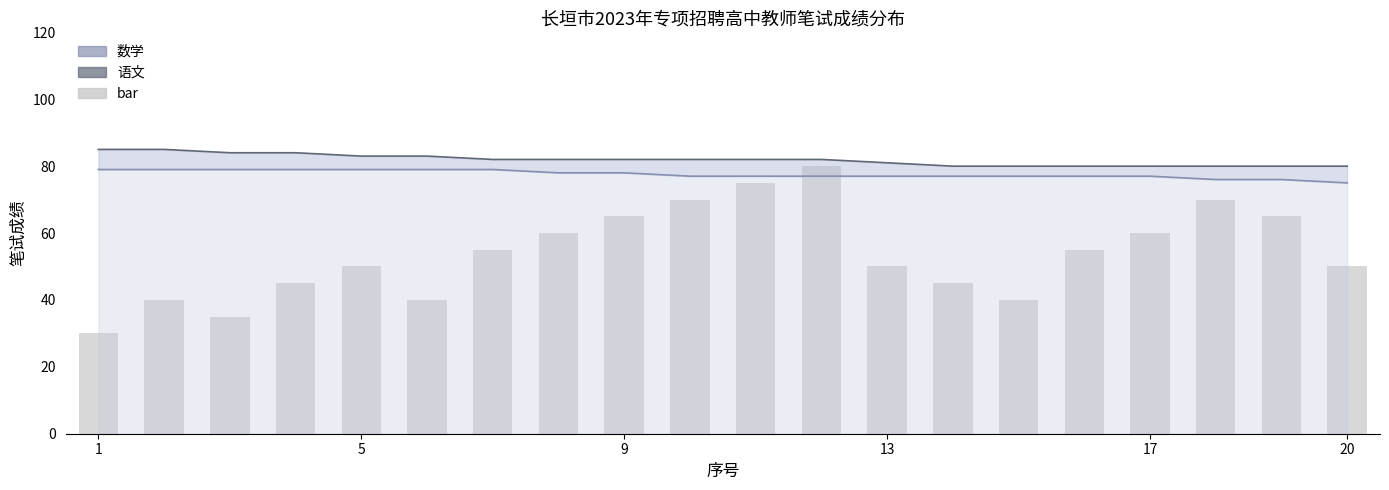

Read the 数学 value at 10.

77